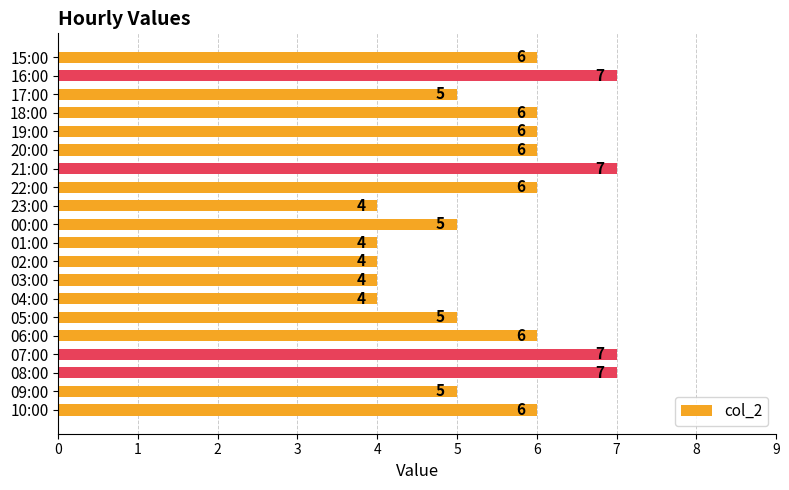

Reading top to bottom, transcribe all the data shown in this chart.

6	7	5	6	6	6	7	6	4	5	4	4	4	4	5	6	7	7	5	6